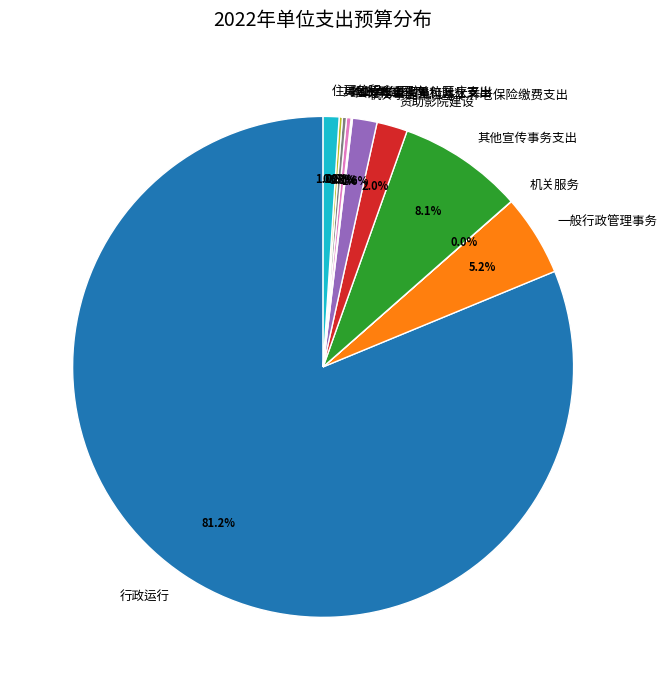

Which has a higher value, 其他宣传事务支出 or 一般行政管理事务?

其他宣传事务支出